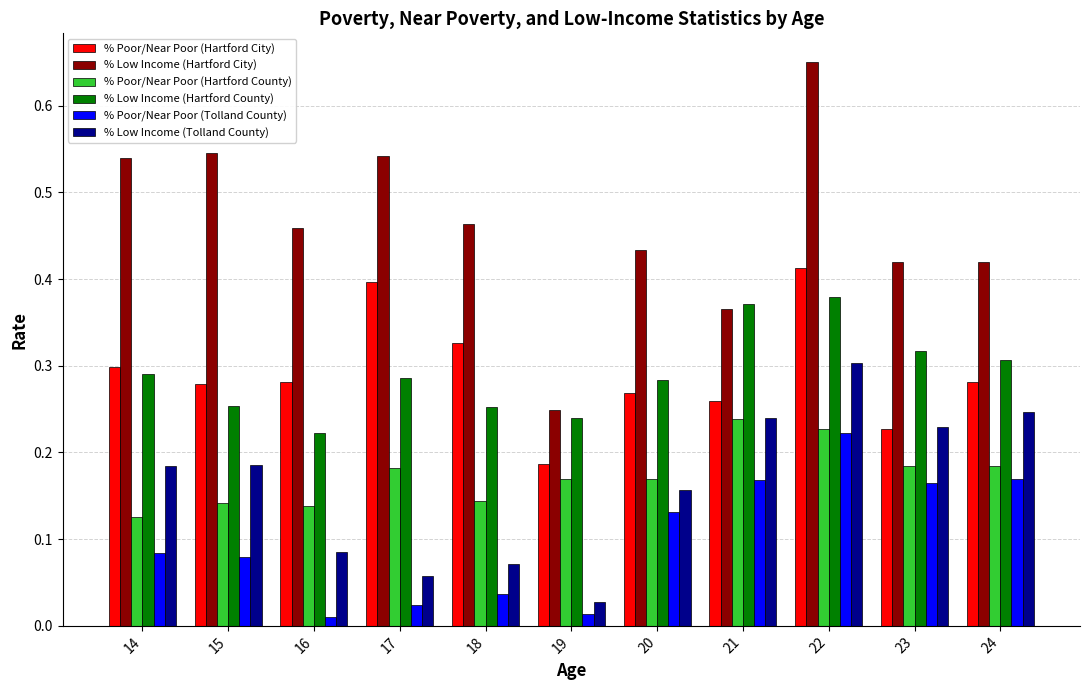

Which series has the widest spread of values?

% Low Income (Hartford City)